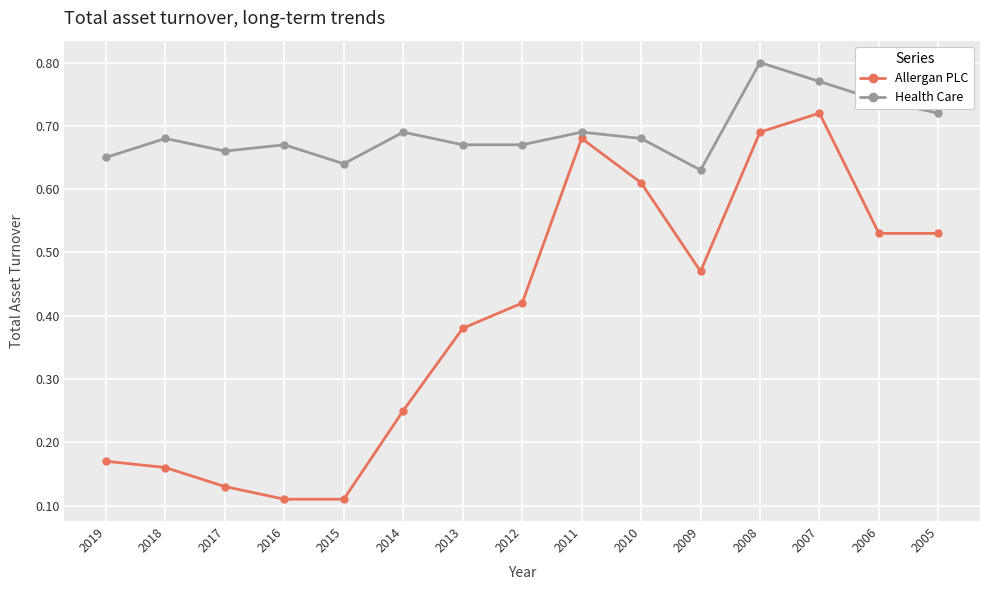

Is the value of Health Care at 2010 greater than the value of Allergan PLC at 2005?

Yes